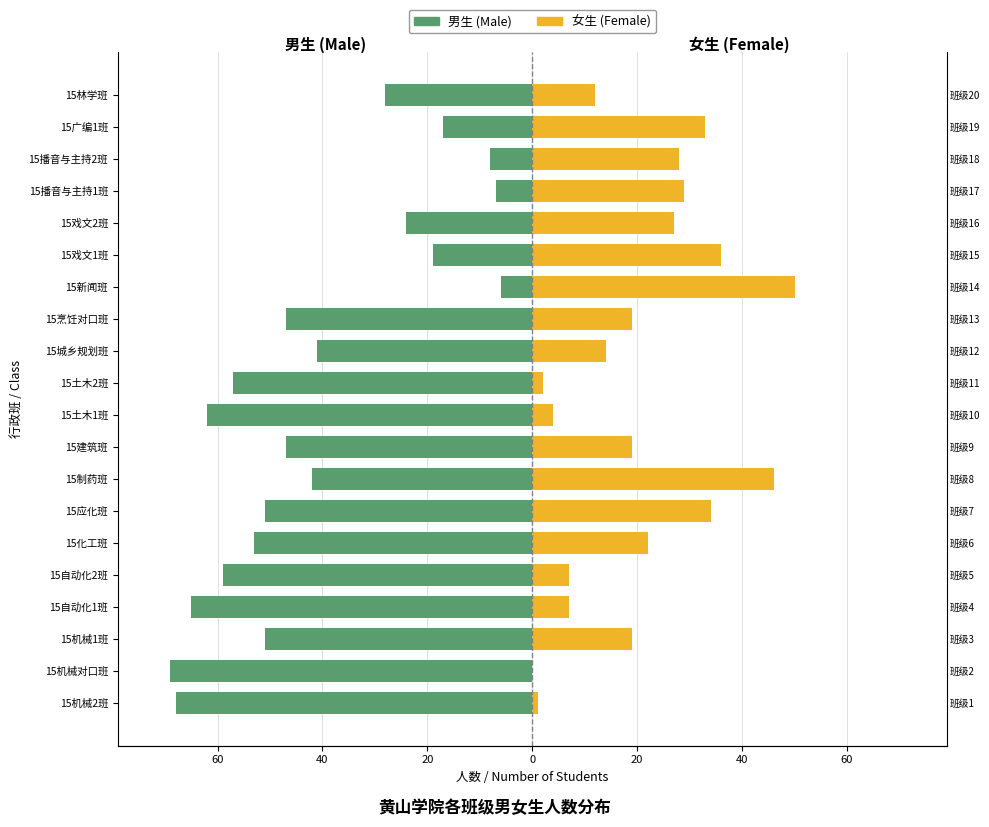

How many categories are shown in the chart?

20